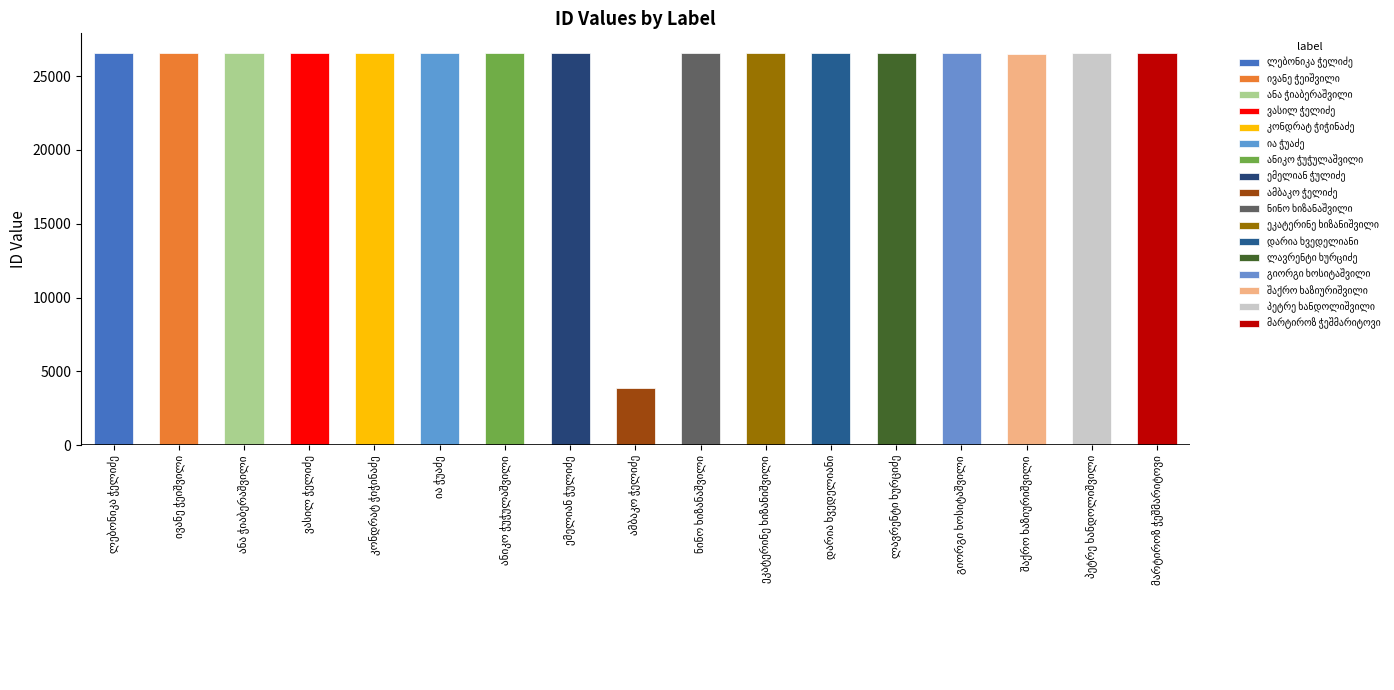

The chart shows a value of 26563 at ნინო ხიზანაშვილი. True or false?

True